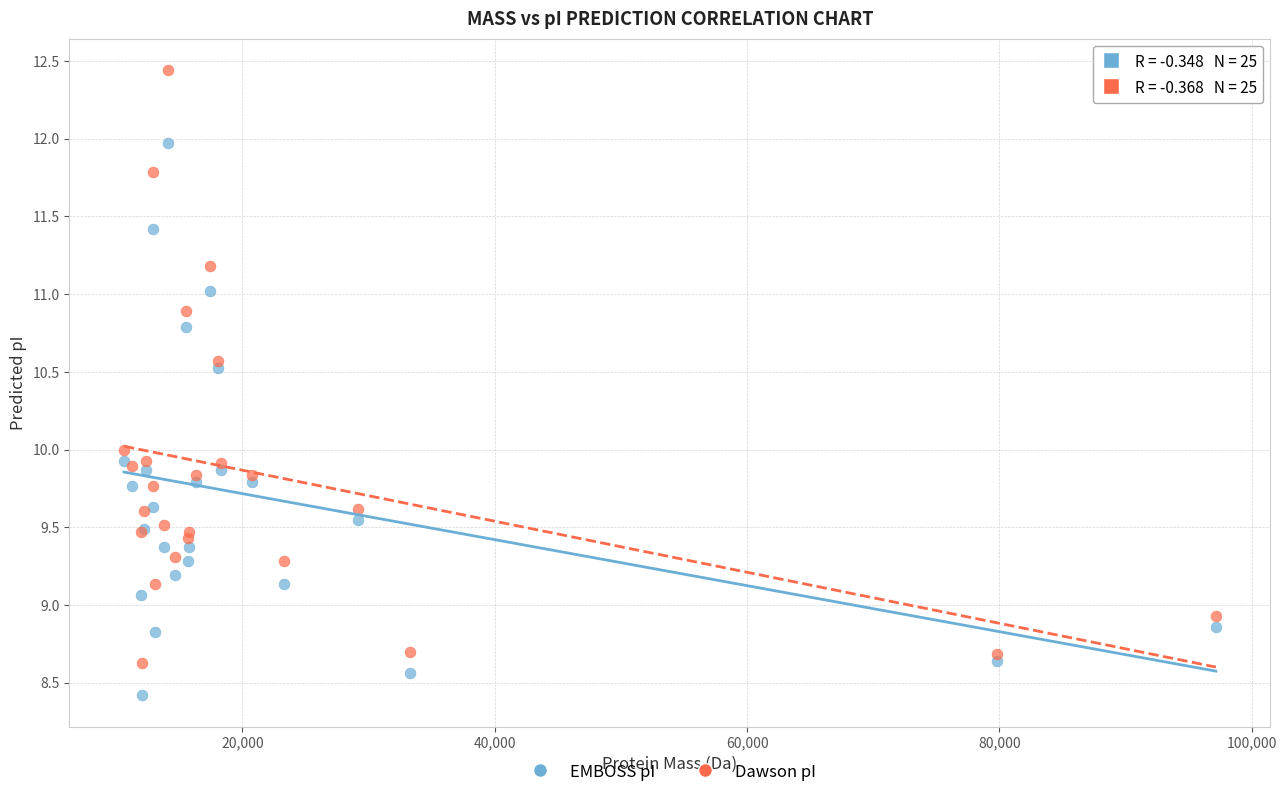

Which series contains the highest Y value?

Dawson pI